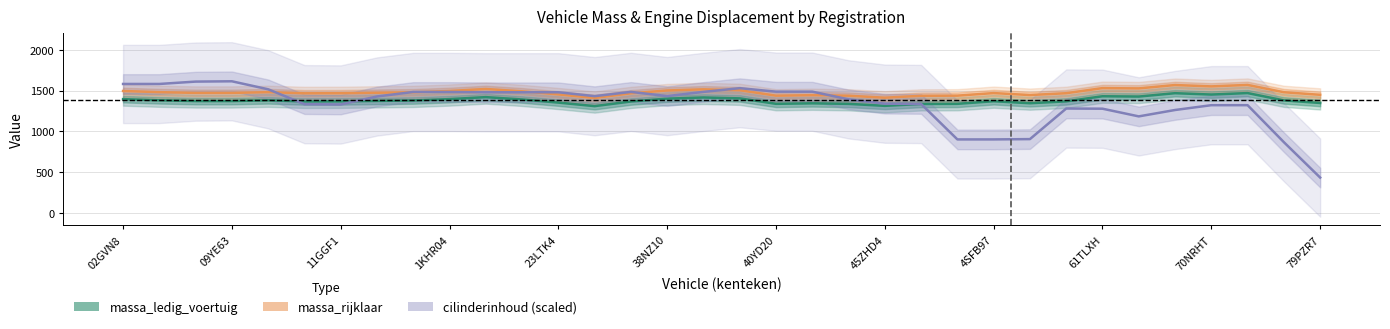

How many distinct data groups are displayed?

3